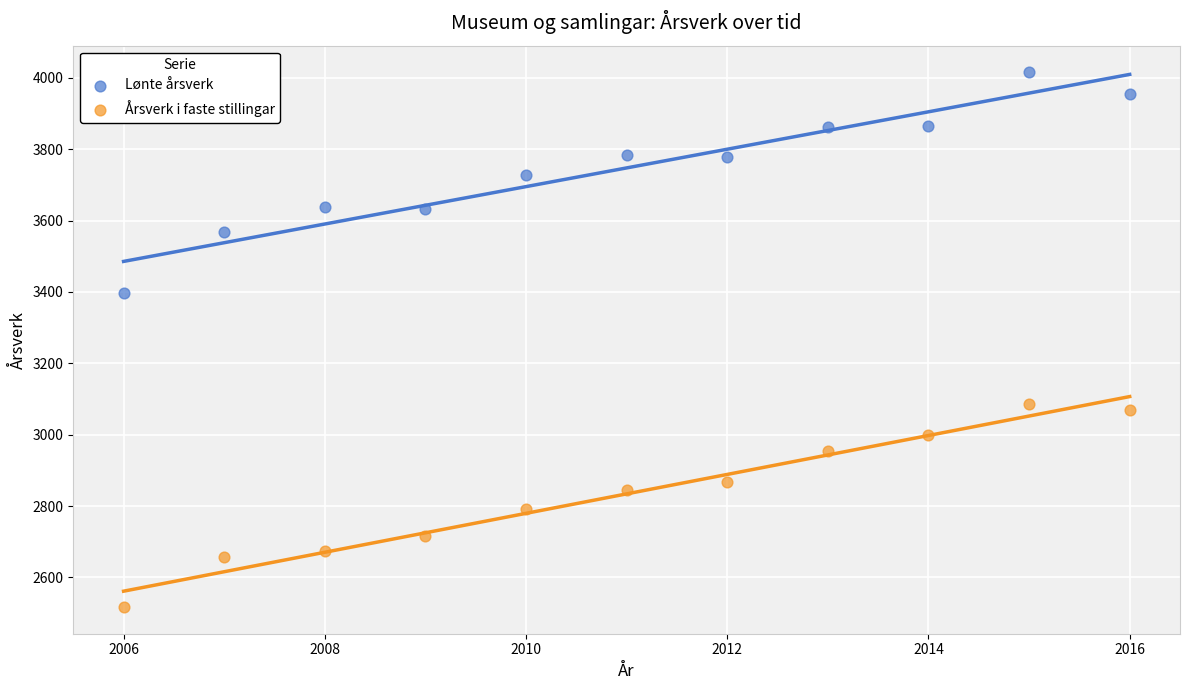

Which series has the widest spread of Y values?

Lønte årsverk